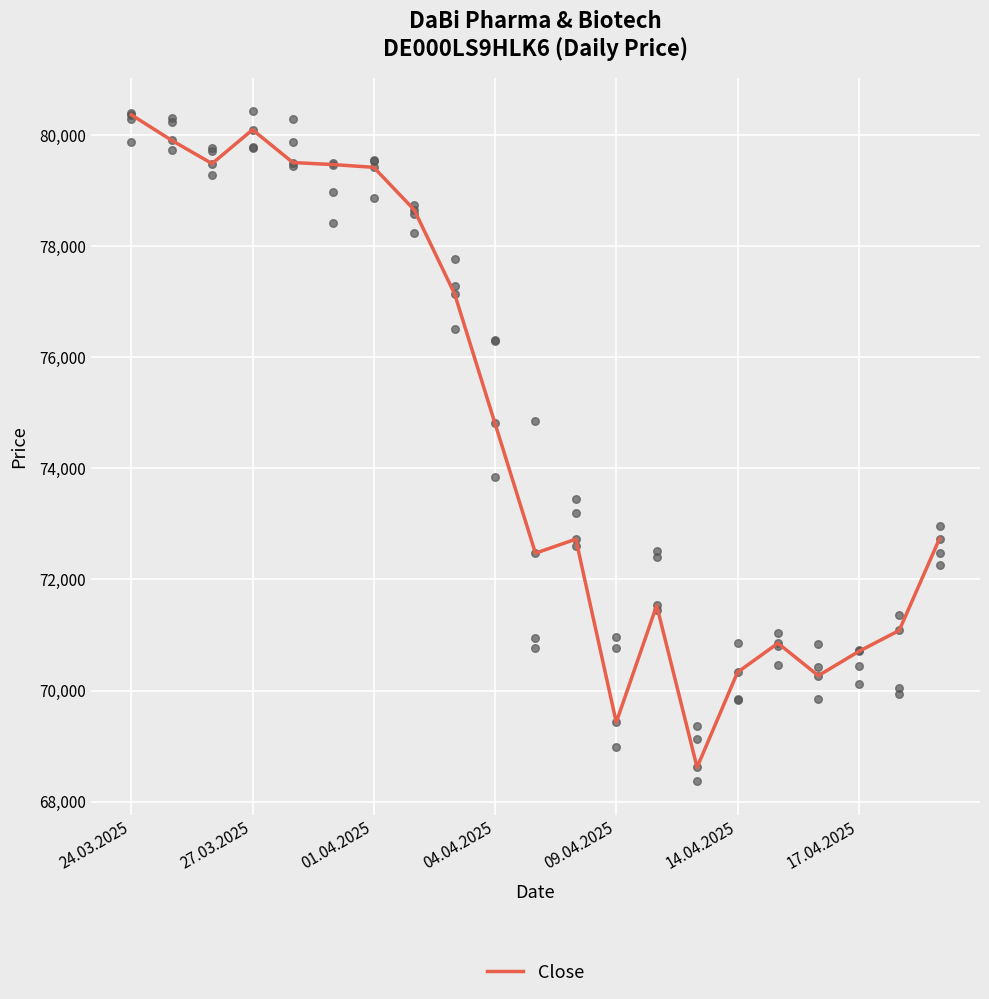

Which has a higher value, 24.03.2025 or 01.04.2025?

24.03.2025